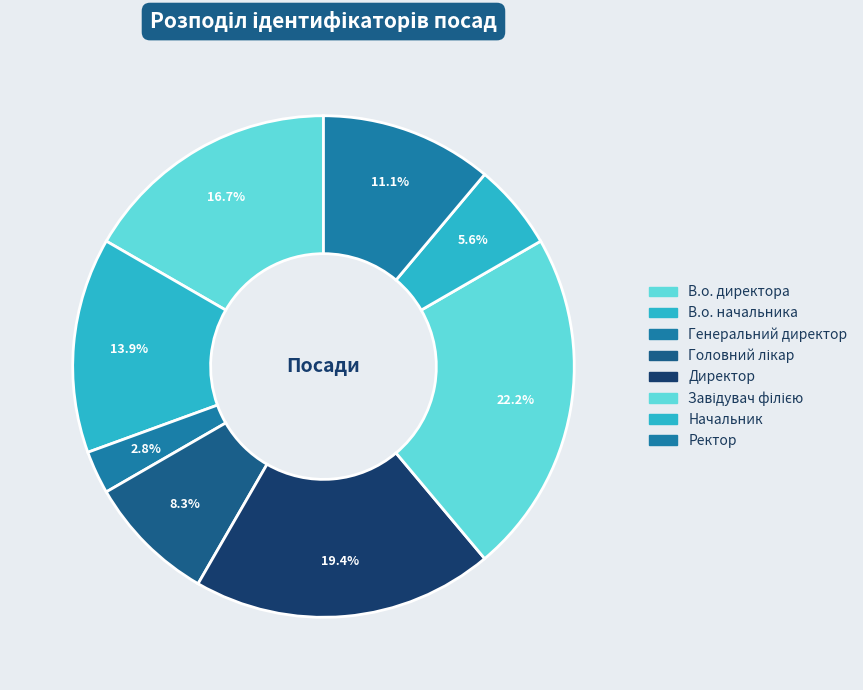

How many segments does this pie chart have?

8